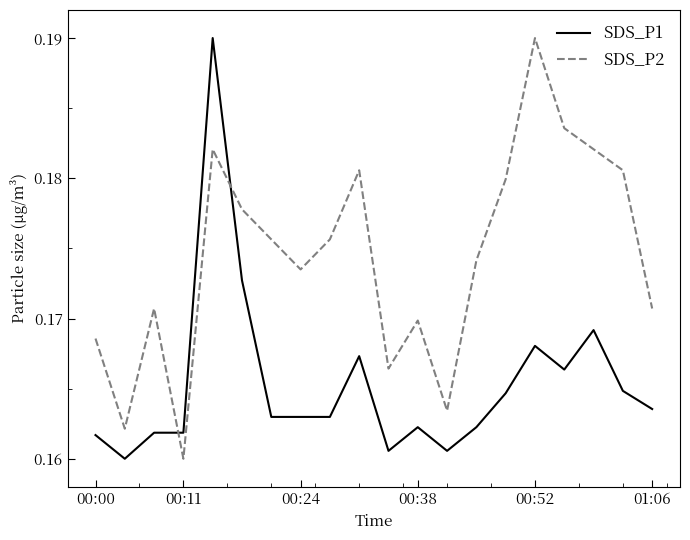

Which series ends up on top after the final intersection of SDS_P1 and SDS_P2?

SDS_P2